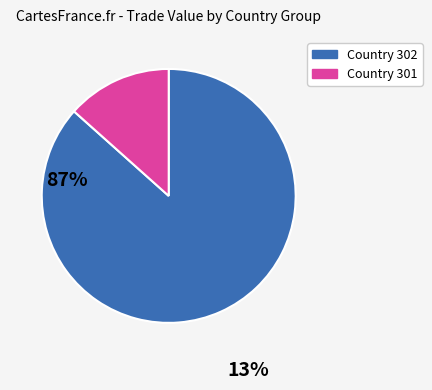

Is there any slice that represents more than half of the pie?

Yes